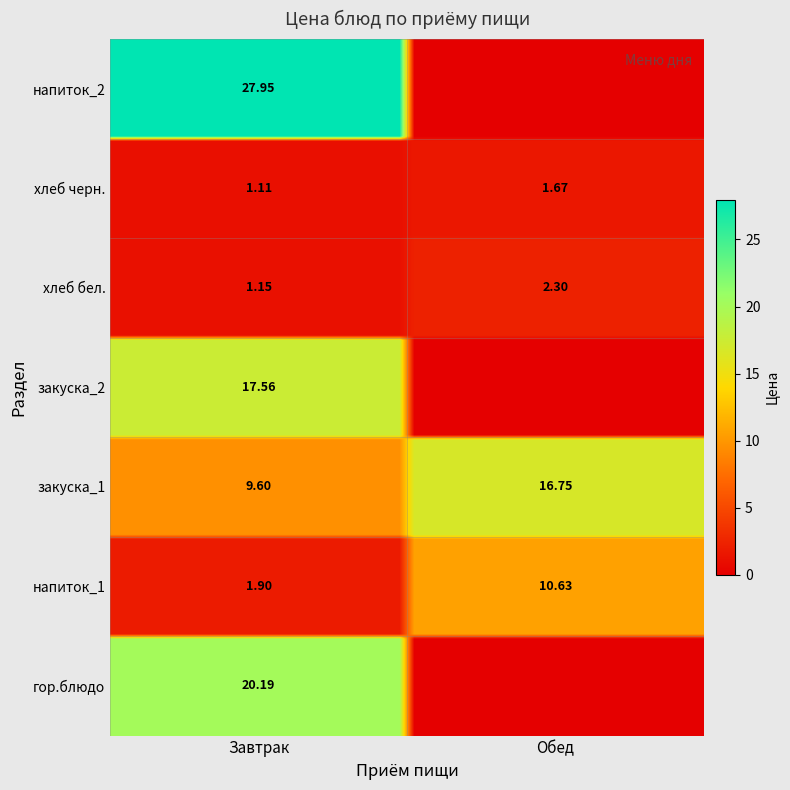

Is it true that Обед equals -5.2 at закуска_2?

False